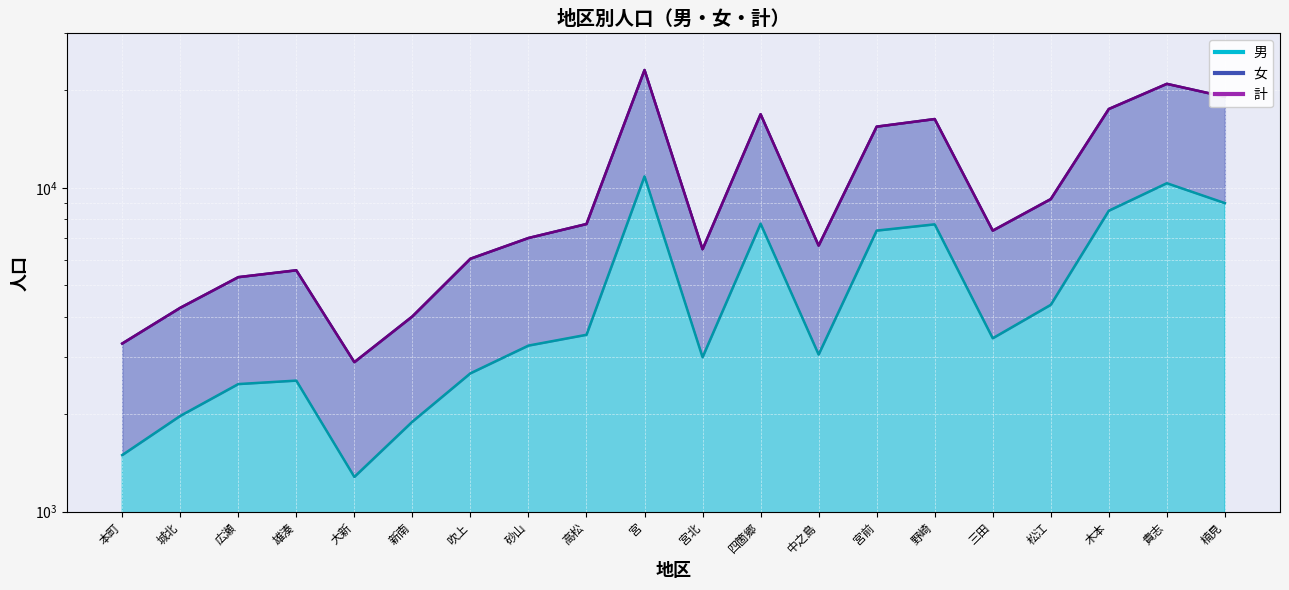

Reading right to left, transcribe all the data shown in this chart.

男: 楠見=8973	貴志=10336	木本=8499	松江=4352	三田=3431	野崎=7715	宮前=7379	中之島=3056	四箇郷=7751	宮北=2998	宮=10851	高松=3517	砂山=3257	吹上=2674	新南=1896	大新=1280	雄湊=2539	広瀬=2477	城北=1975	本町=1495
女: 楠見=19112	貴志=20954	木本=17523	松江=9232	三田=7377	野崎=16313	宮前=15456	中之島=6632	四箇郷=16885	宮北=6463	宮=23124	高松=7733	砂山=7000	吹上=6041	新南=4008	大新=2895	雄湊=5564	広瀬=5299	城北=4261	本町=3305
計: 楠見=19112	貴志=20954	木本=17523	松江=9232	三田=7377	野崎=16313	宮前=15456	中之島=6632	四箇郷=16885	宮北=6463	宮=23124	高松=7733	砂山=7000	吹上=6041	新南=4008	大新=2895	雄湊=5564	広瀬=5299	城北=4261	本町=3305